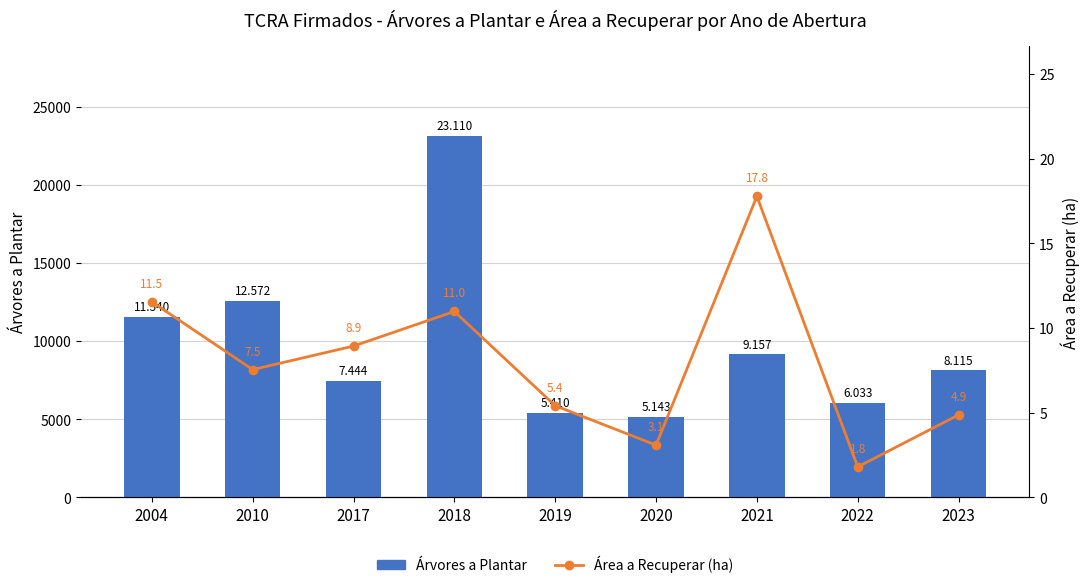

At which label does Área a Recuperar (ha) reach its minimum?

2022